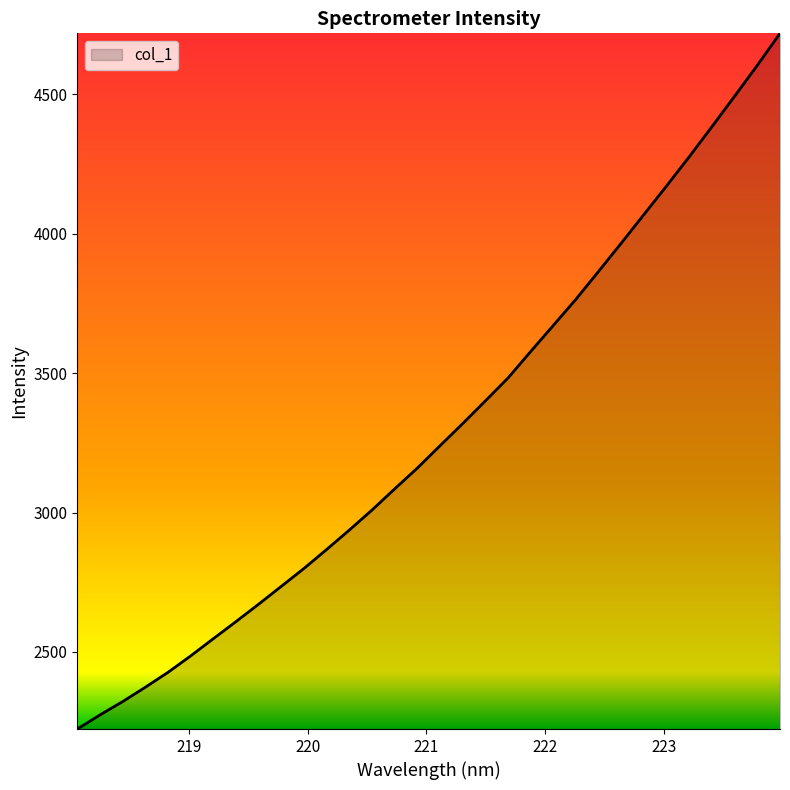

What is the maximum value shown in the chart?

4719.4